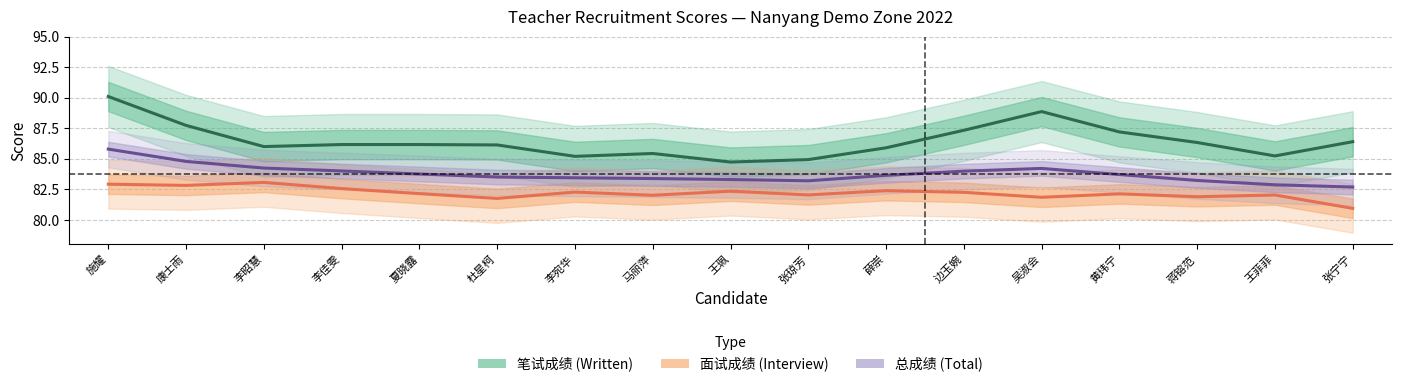

At how many categories does at least one series exceed 82?

17